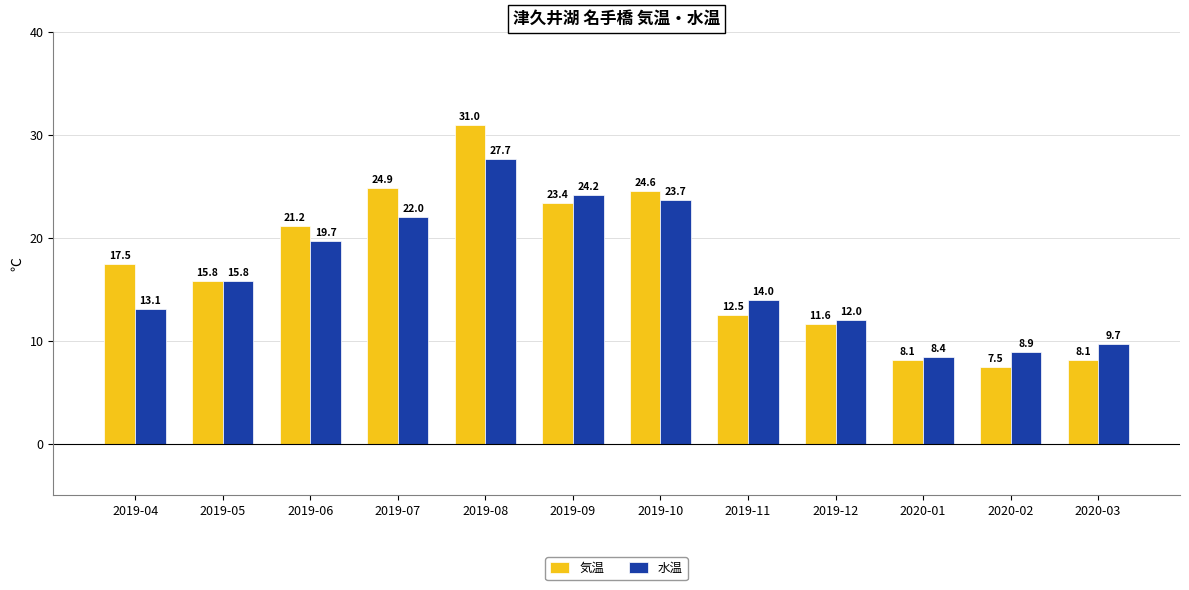

What is the spread (max minus min) of values at 2019-06?

1.5